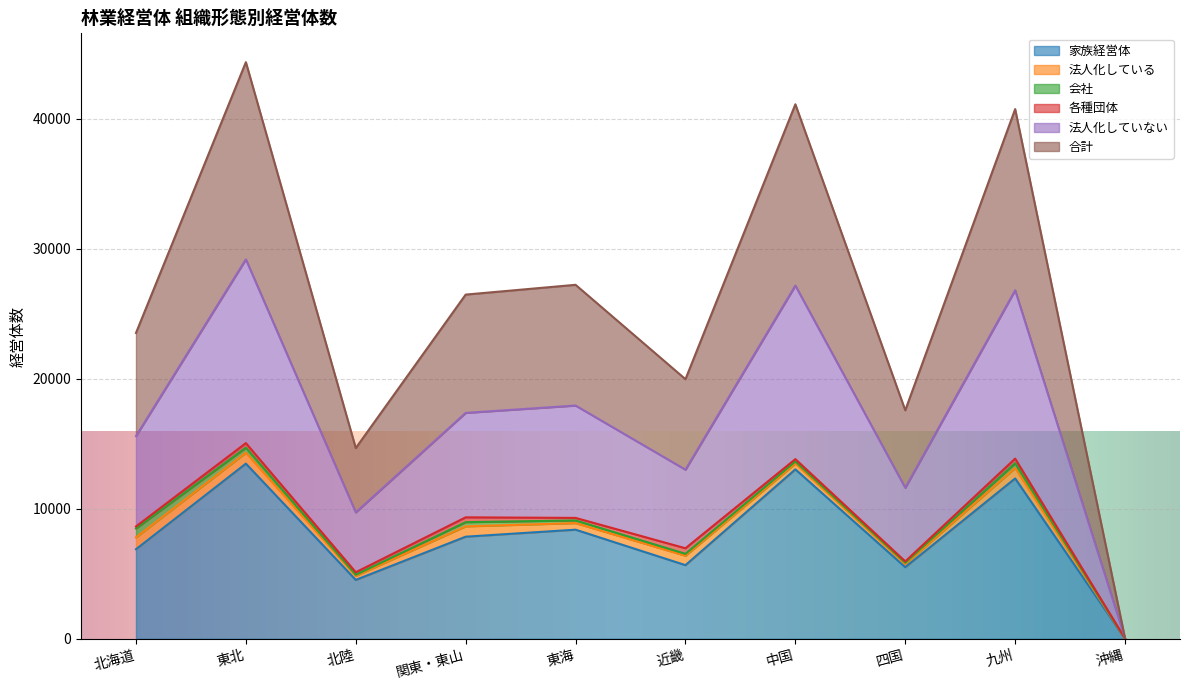

True or false: 家族経営体 has a value of 12336 at 九州.

True